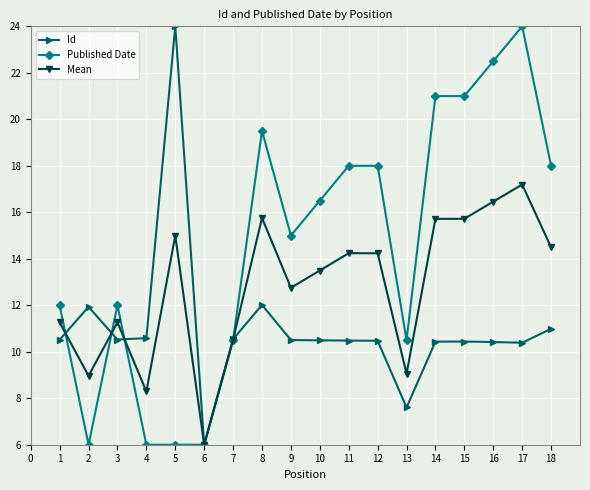

Between 6 and 12, which series saw the biggest shift?

Published Date